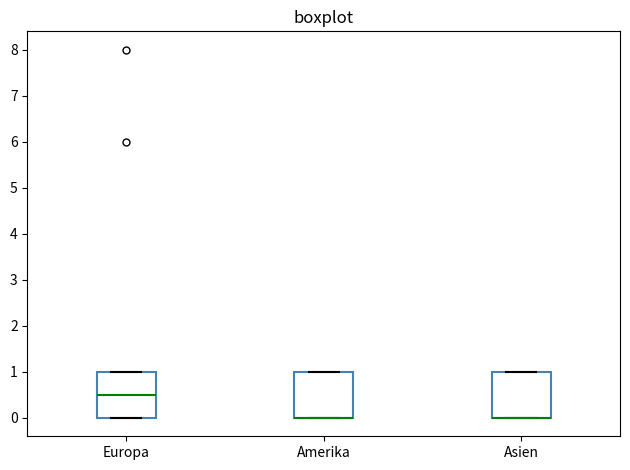

Reading left to right, read every box against the y-axis: the position of its median line, the range the box covers, and the ends of its whiskers. The values are not printed on the chart, so give them approximately, as read against the axis.

Europa: median 0.5, box 0.0 to 1.0, whiskers 0.0 to 1.0
Amerika: median 0.0 (drawn on the box's lower edge), box 0.0 to 1.0, whiskers 0.0 to 1.0
Asien: median 0.0 (drawn on the box's lower edge), box 0.0 to 1.0, whiskers 0.0 to 1.0